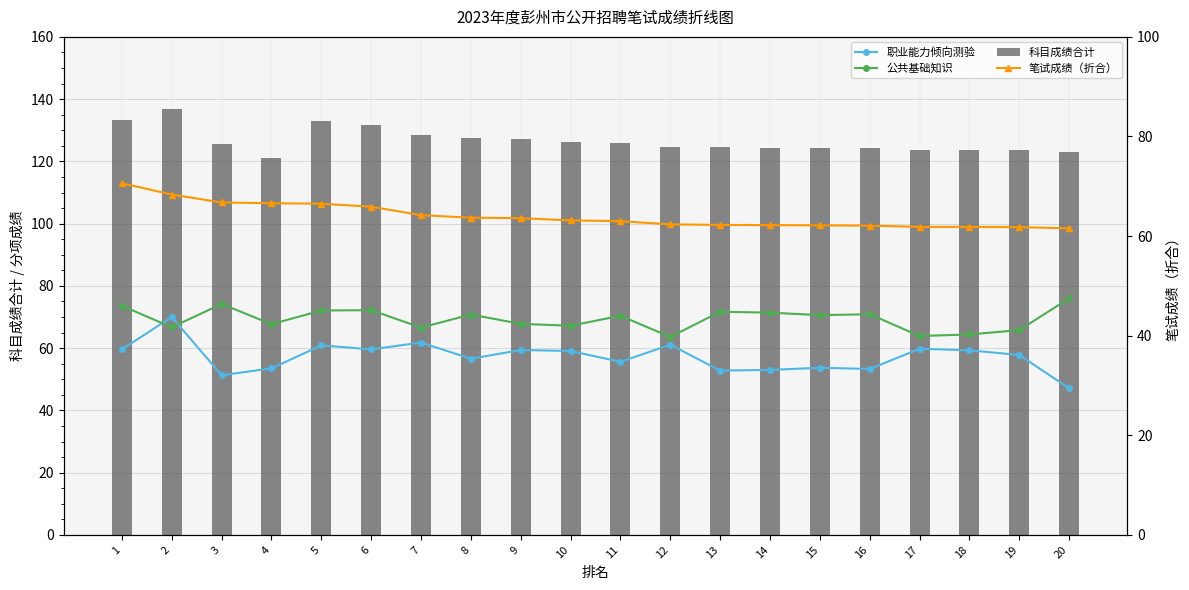

What is the average value of the 公共基础知识 series?

69.4